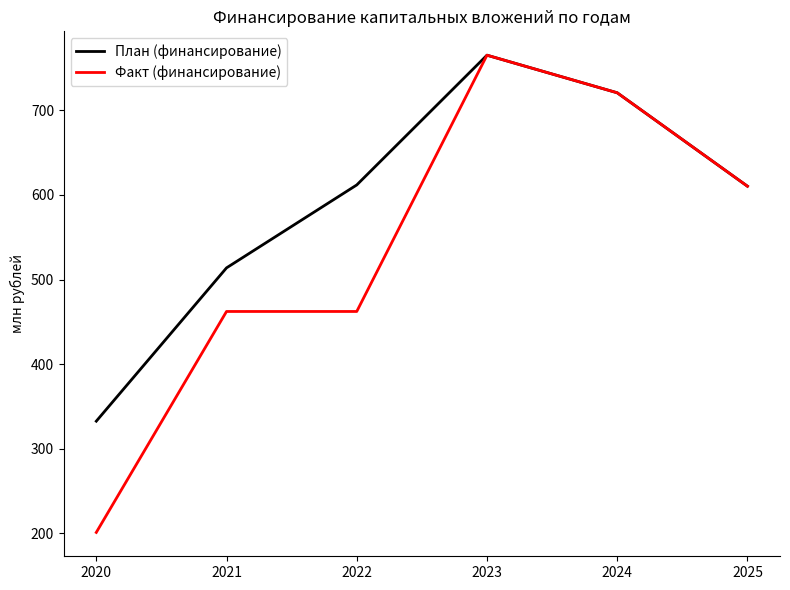

Is it true that План (финансирование) equals 1002.6 at 2022?

False